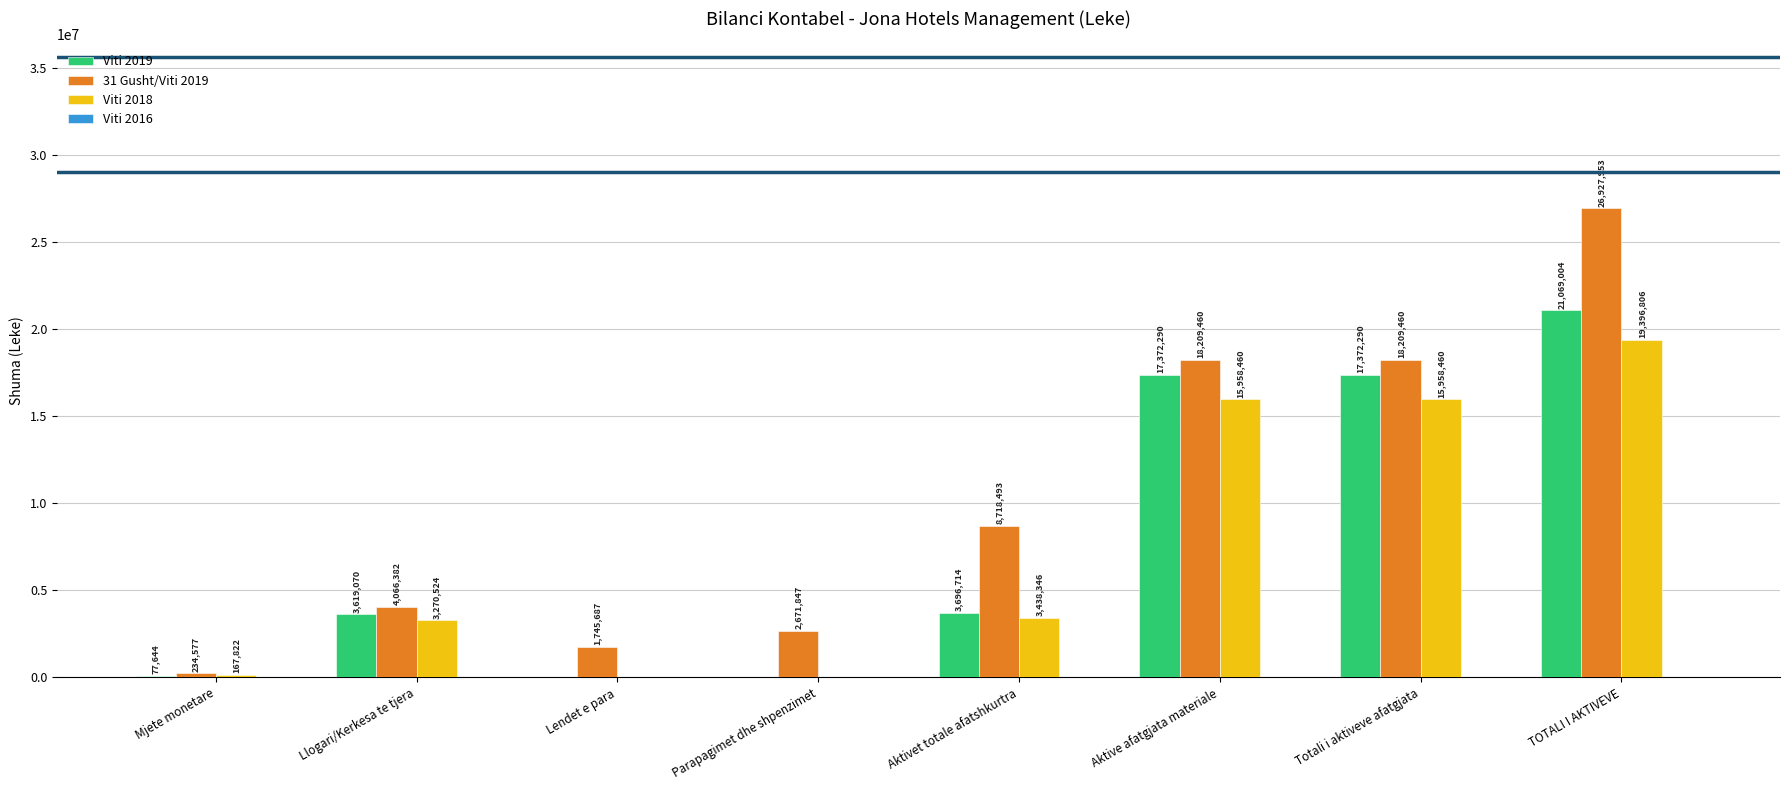

How many groups of bars are there?

8